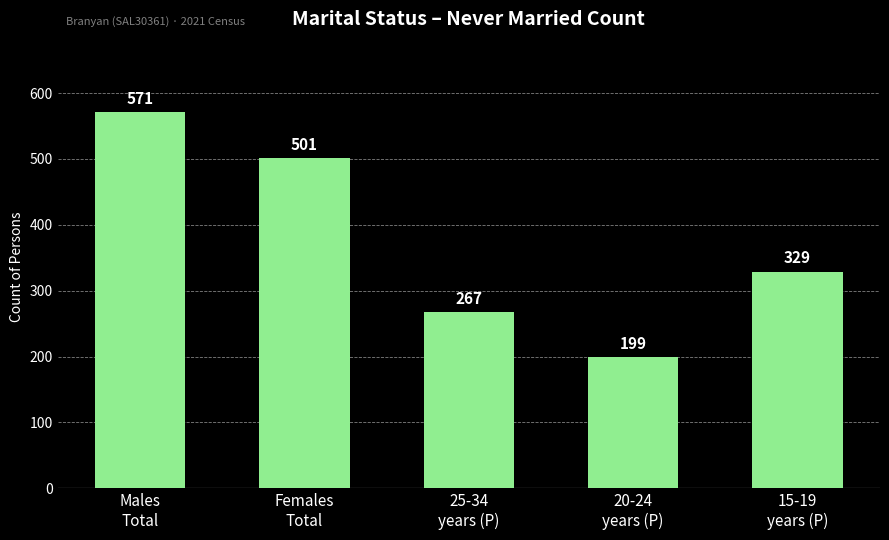

Count the values in the range 267 to 501.

3